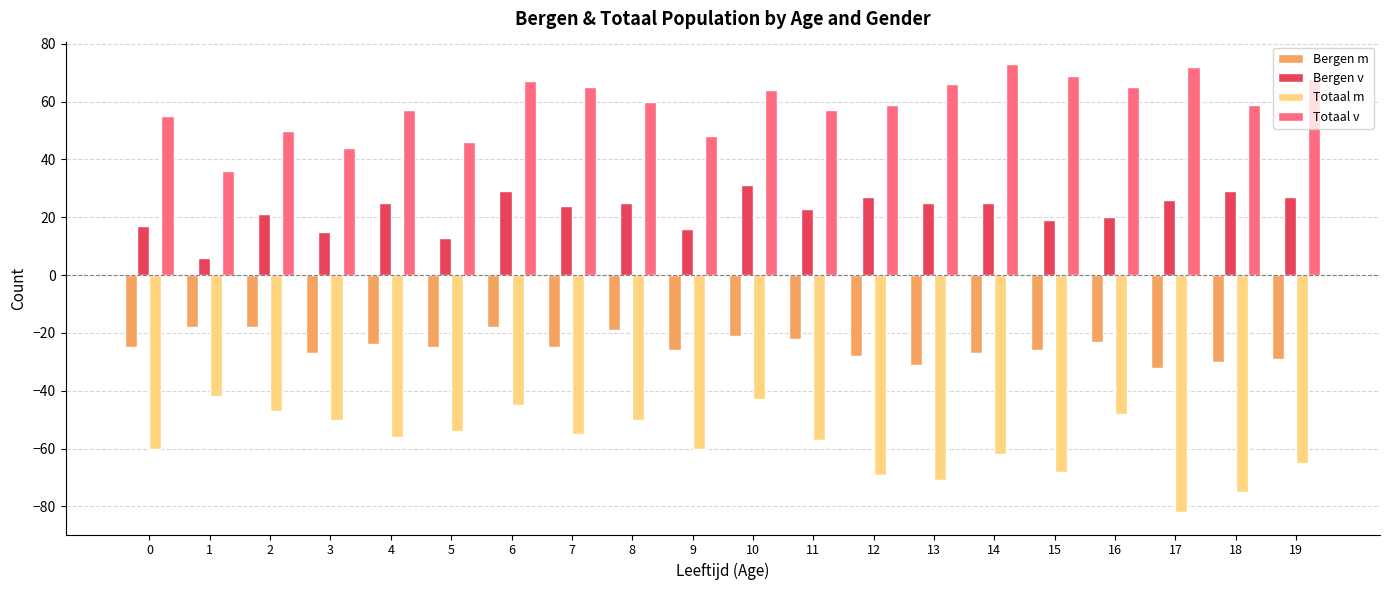

Which series has the widest spread of values?

Totaal m